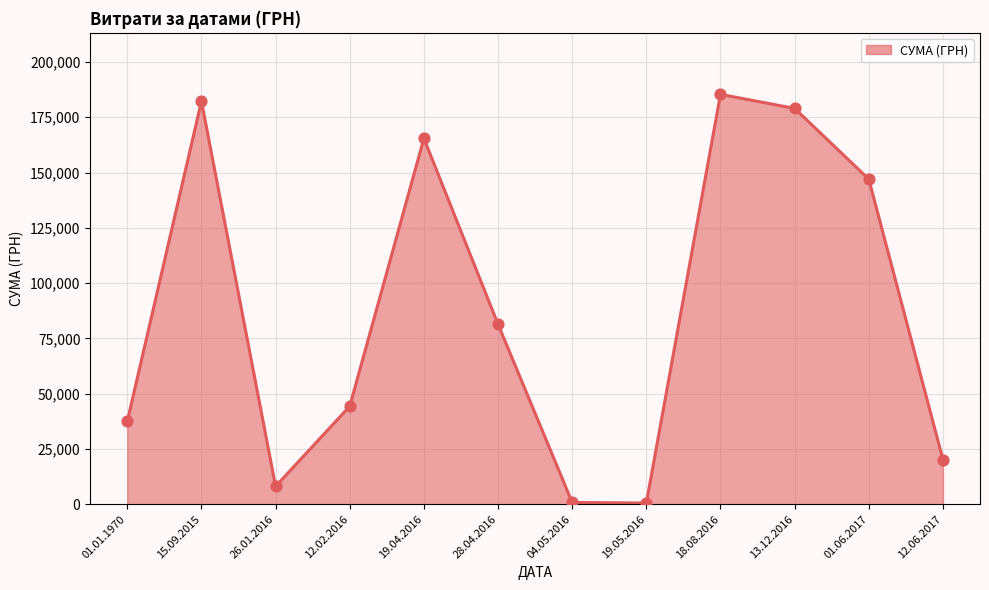

Approximately how many times larger is the value at 18.08.2016 compared to 01.01.1970?

4.9